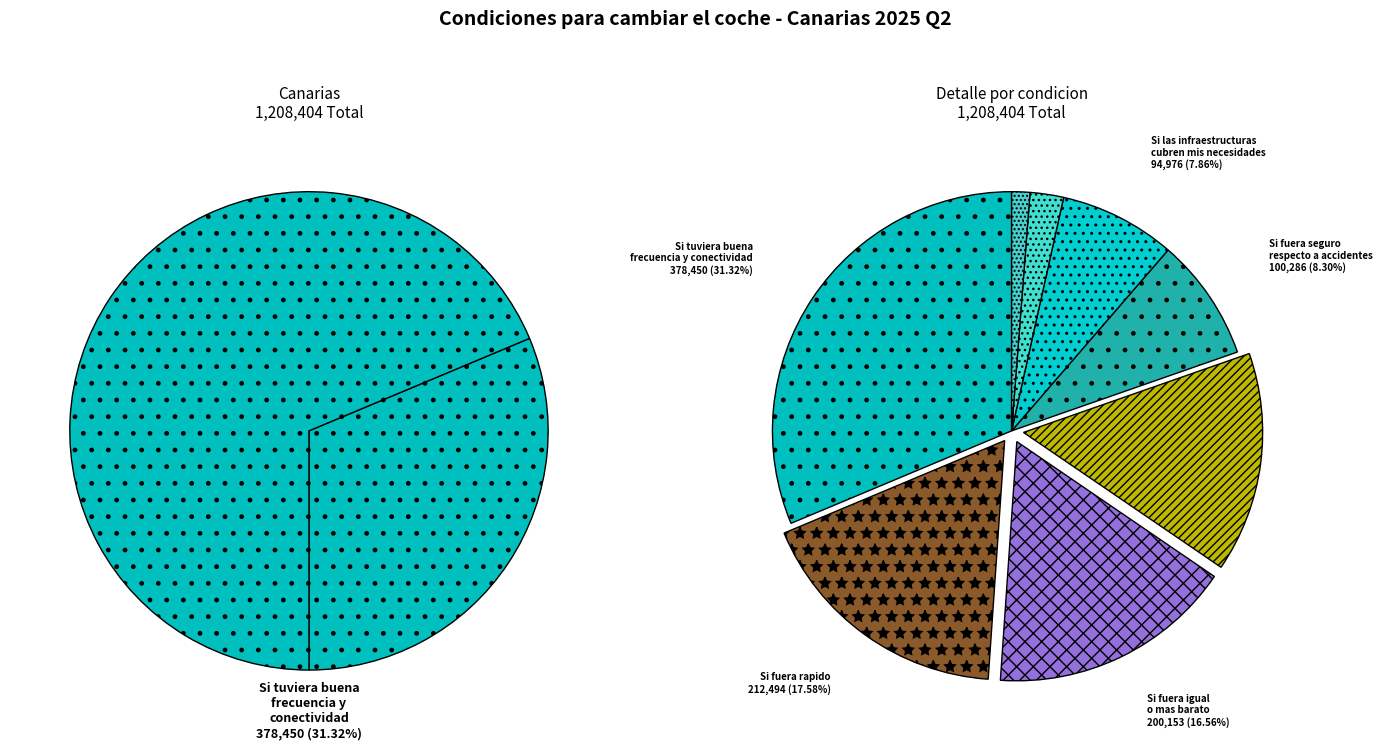

What percentage is the Si fuera rapido slice, to the nearest percent?

18%